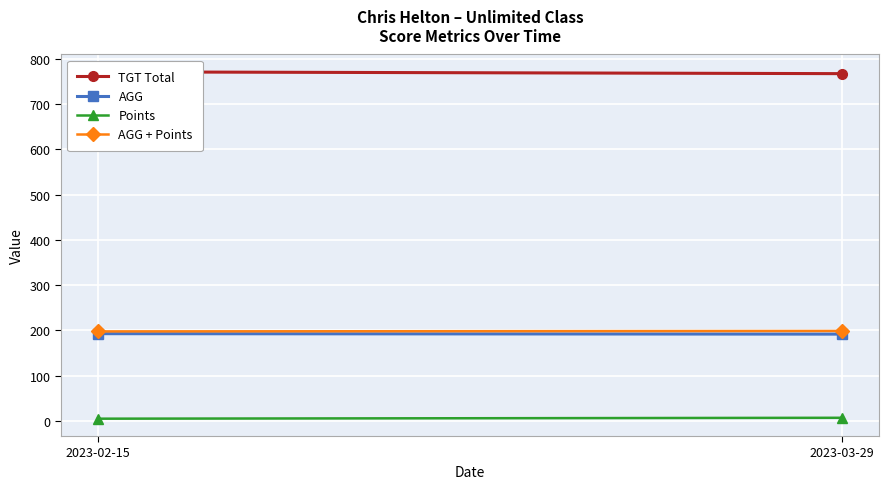

Reading left to right, list all the values displayed in this chart.

TGT Total: 2023-02-15=771.0	2023-03-29=767.0
AGG: 2023-02-15=192.8	2023-03-29=191.8
Points: 2023-02-15=5.0	2023-03-29=7.0
AGG + Points: 2023-02-15=197.8	2023-03-29=198.8